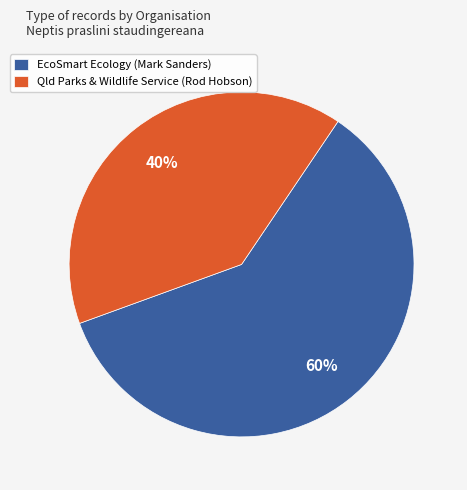

Which has a higher value, EcoSmart Ecology (Mark Sanders) or Qld Parks & Wildlife Service (Rod Hobson)?

EcoSmart Ecology (Mark Sanders)